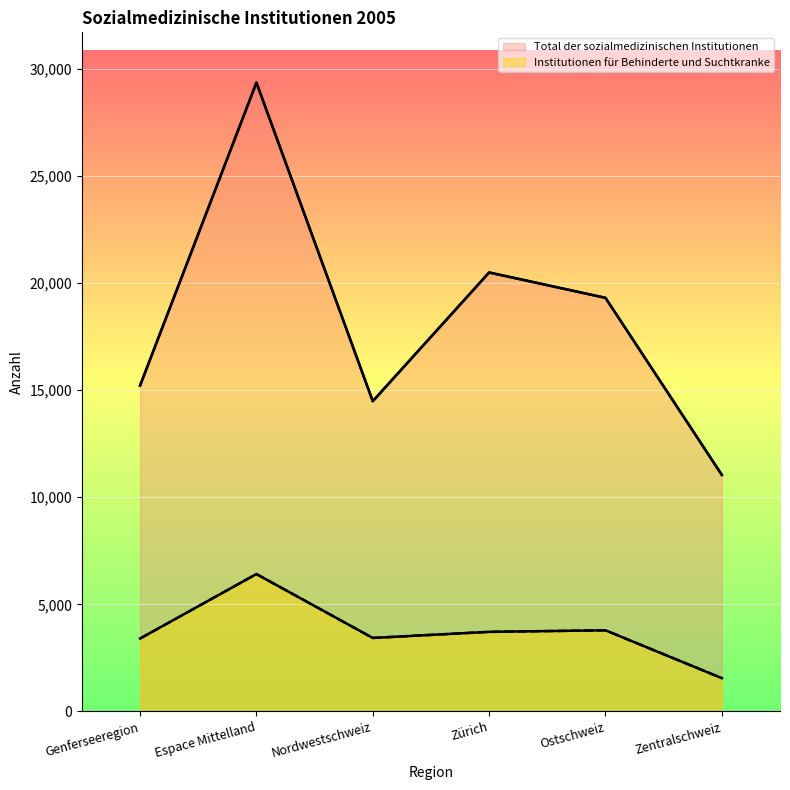

What are all the series names shown in the legend?

Total der sozialmedizinischen Institutionen, Institutionen für Behinderte und Suchtkranke